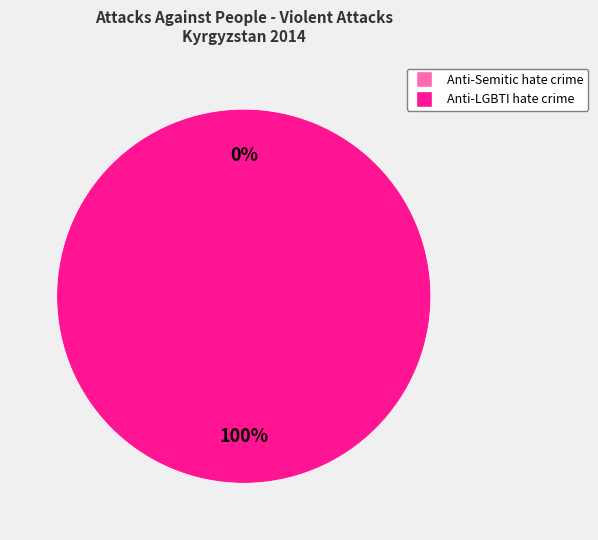

To the nearest percent, what is the average slice percentage?

50%